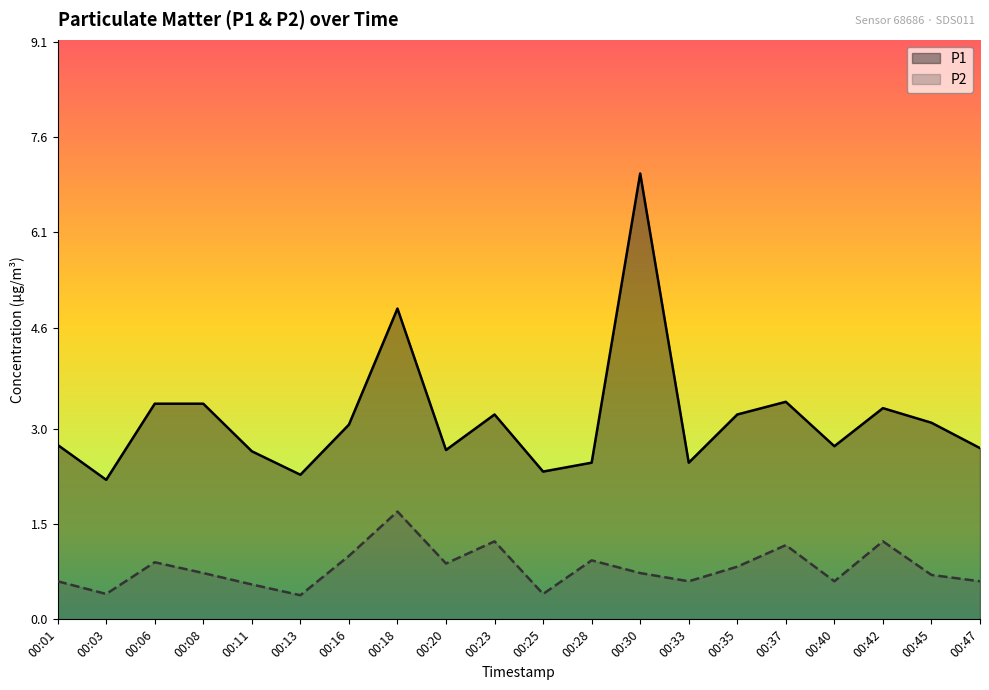

At how many categories does at least one series exceed 3?

10